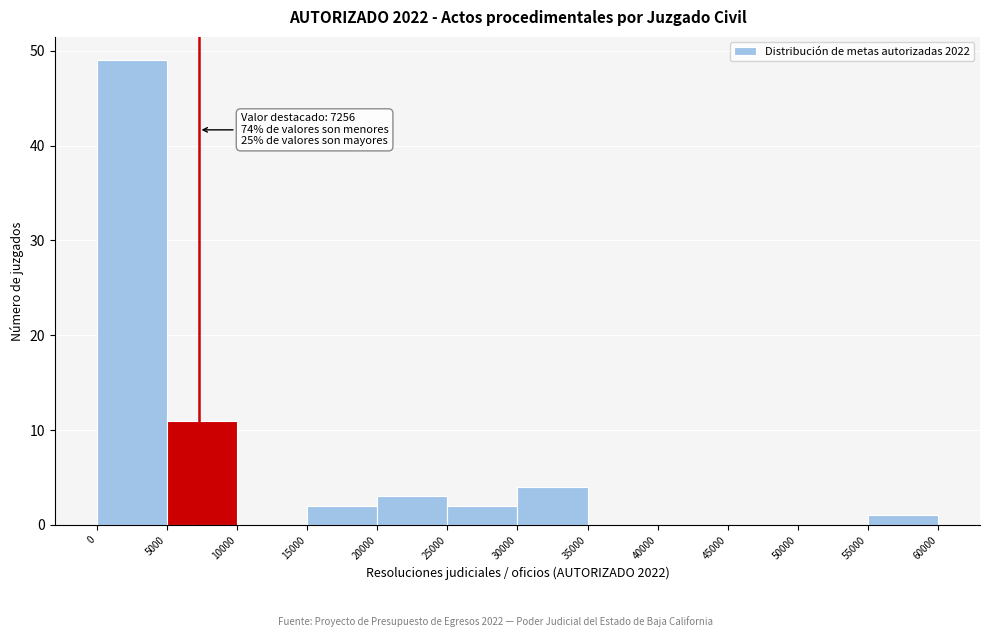

Over which range of the x-axis is the bar tallest?

0 to 5000